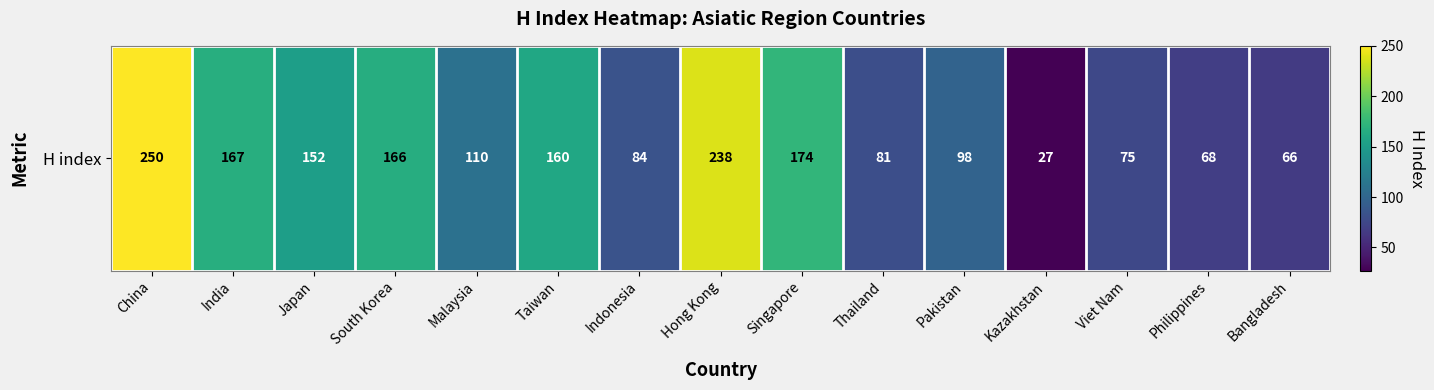

What is the difference between the values at Indonesia and Viet Nam?

9